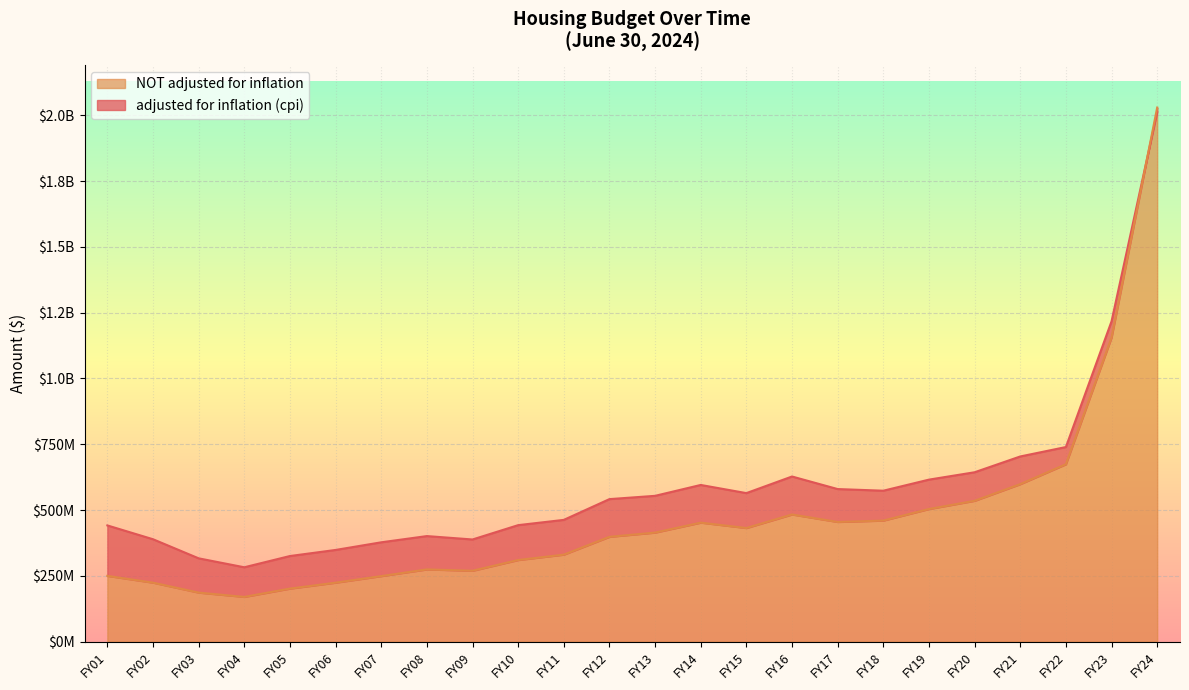

Where does the NOT adjusted for inflation series first go above 414354852?

FY14